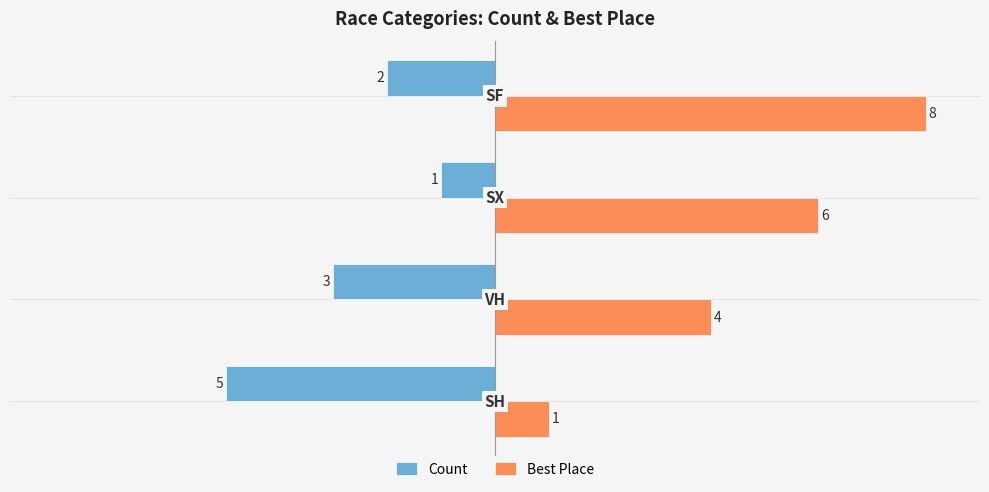

How many values in the Count series exceed -2?

1